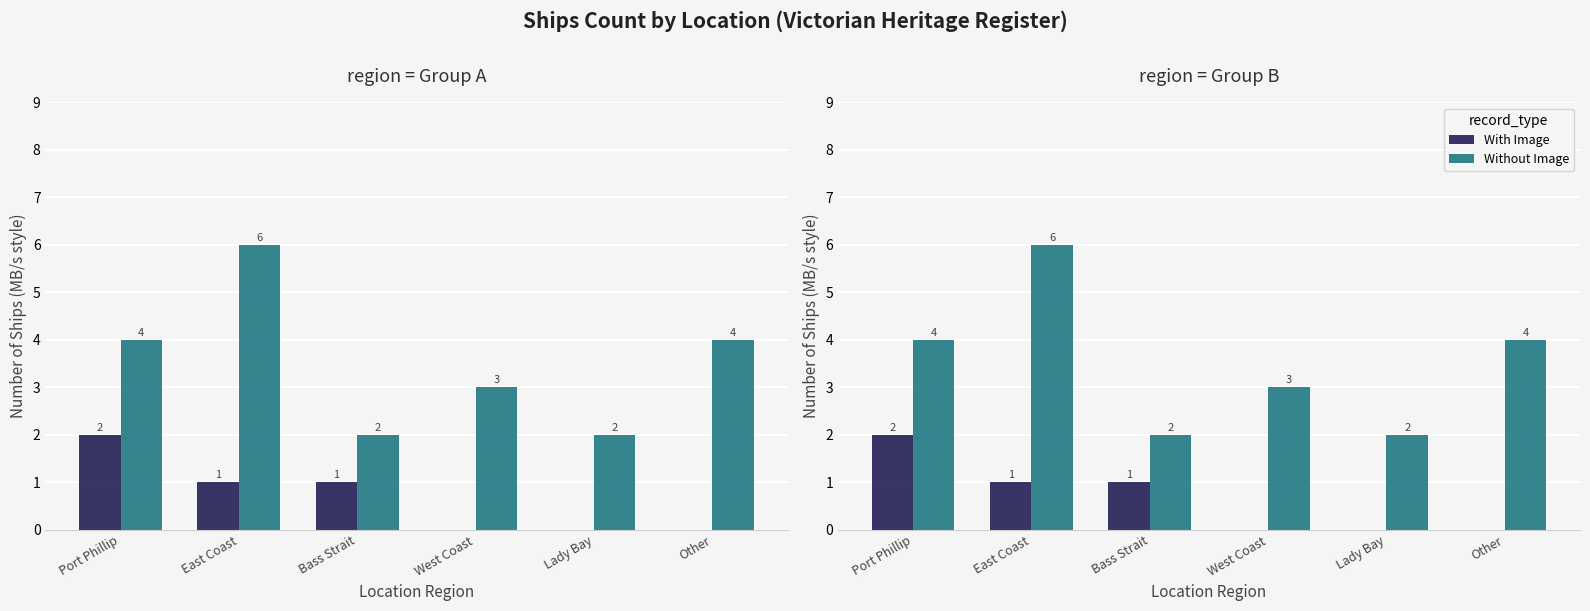

At which label does With Image reach its peak?

Port Phillip